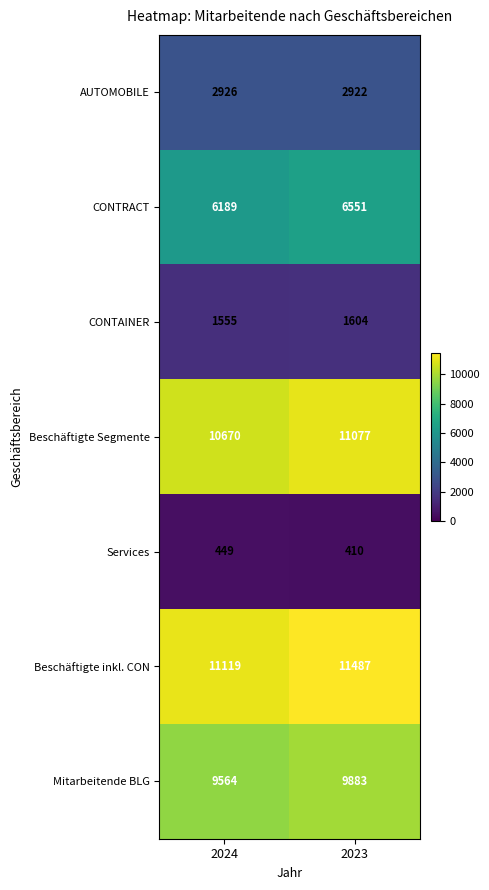

Is it true that Beschäftigte Segmente equals 14530 at 2023?

False